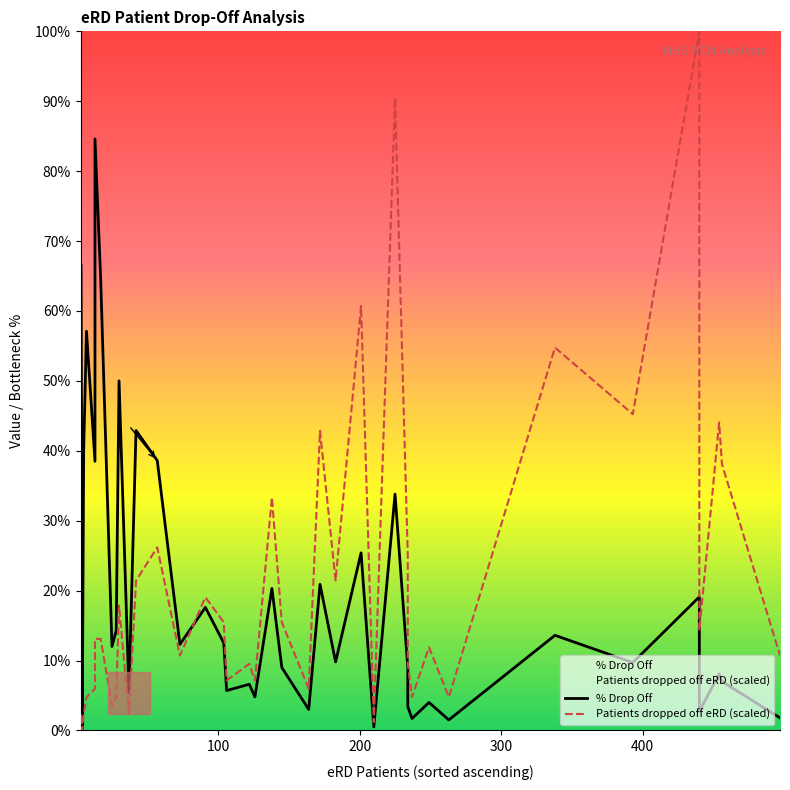

How many series are shown in this chart?

2